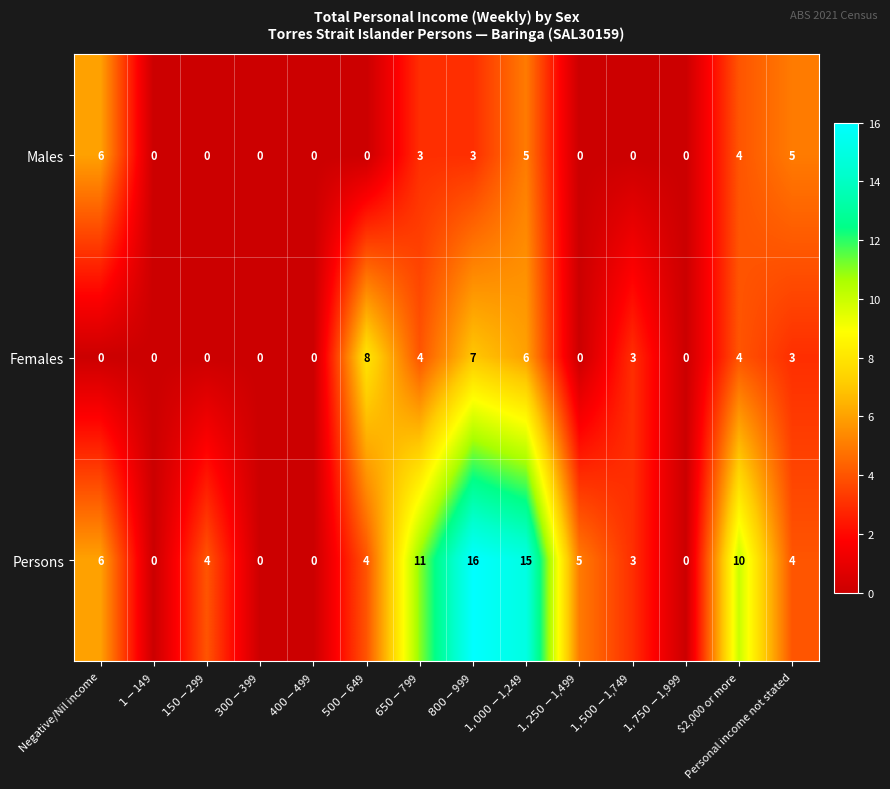

List the series in order of their overall mean, lowest first.

Males, Females, Persons